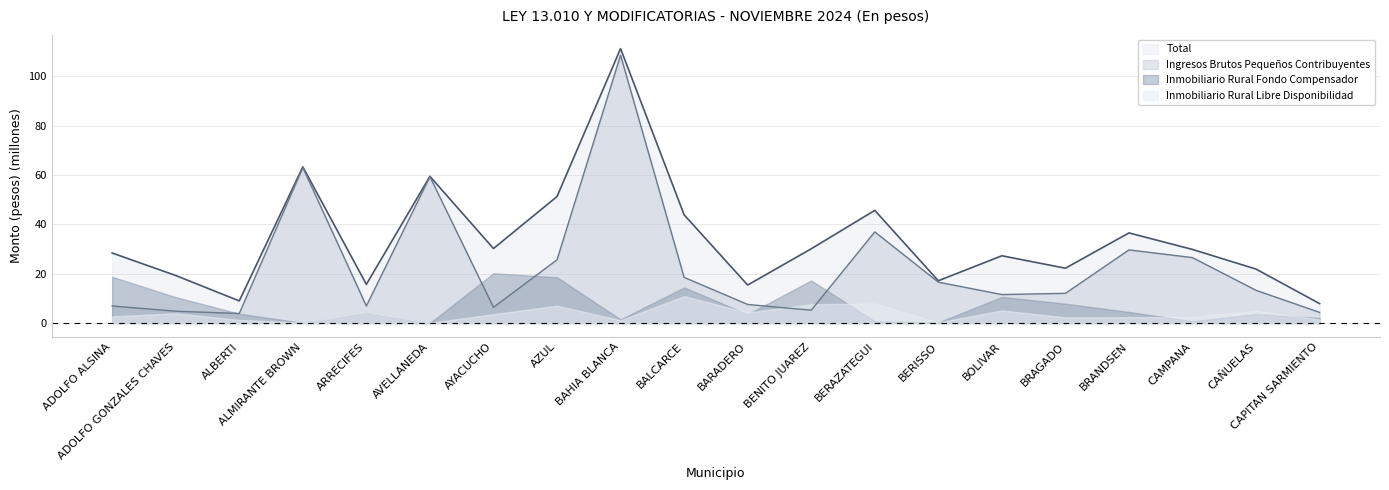

Where is Total nearest to the value 59?

AVELLANEDA